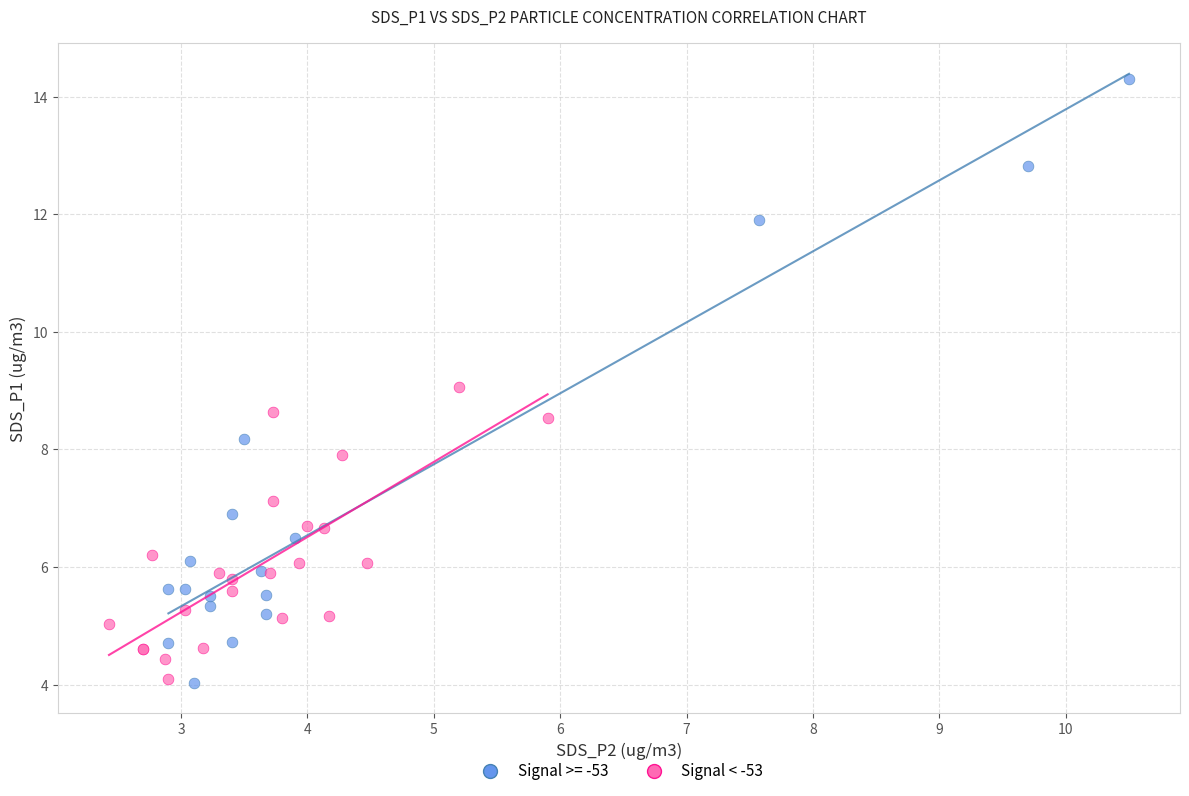

Which series has the widest spread of Y values?

Signal >= -53